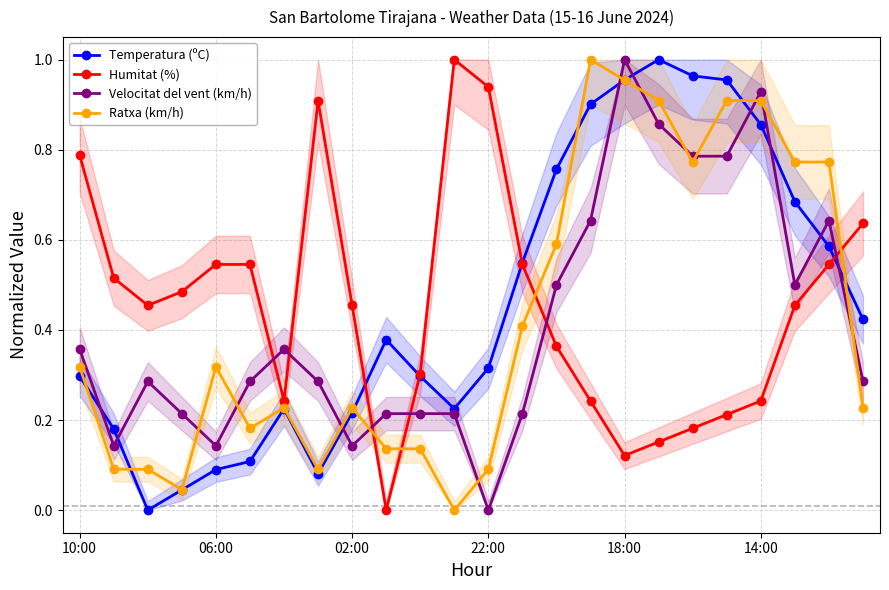

Is it true that Temperatura (ºC) equals 0.3 at 11?

False